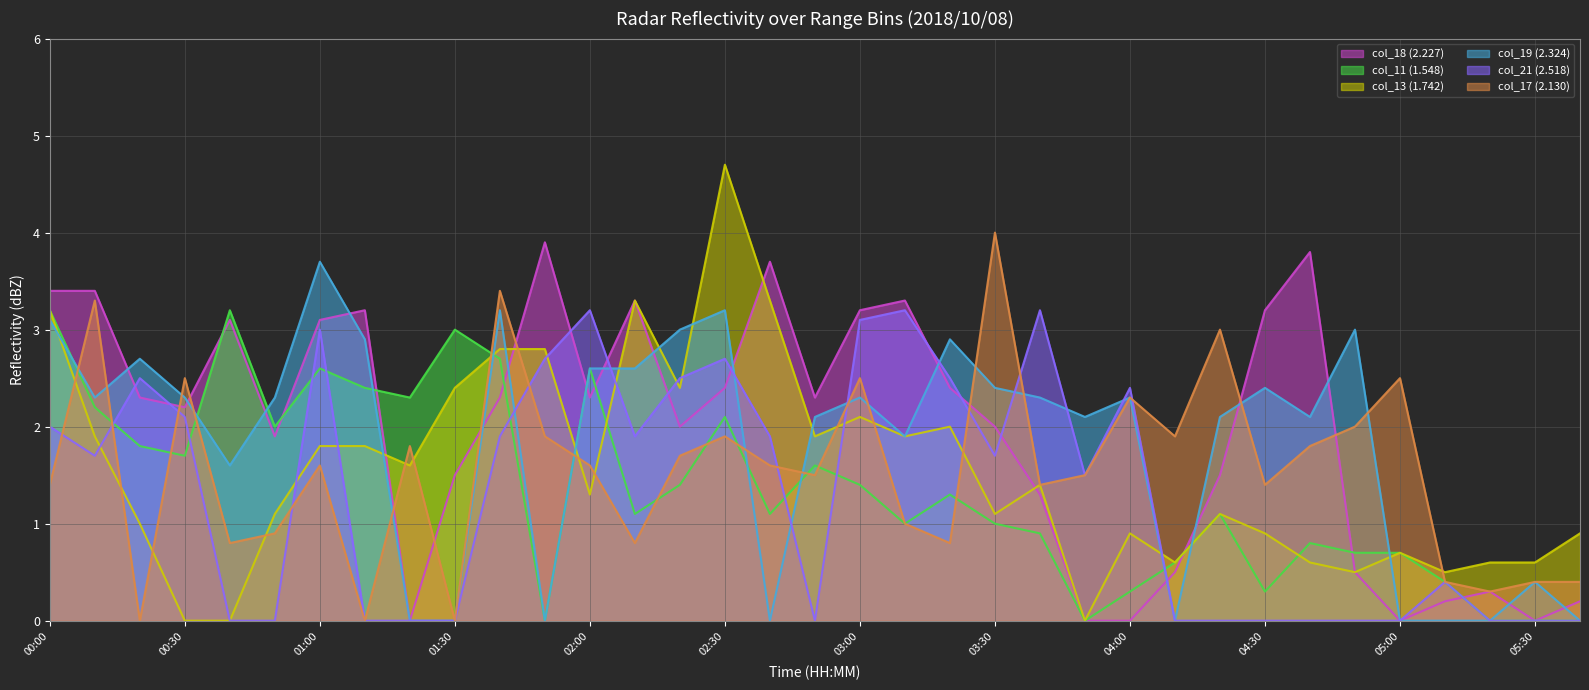

List the labels in order of col_18 (2.227) value, largest first.

01:50, 04:40, 02:40, 00:00, 00:10, 02:10, 03:10, 01:10, 03:00, 04:30, 00:40, 01:00, 02:30, 03:20, 00:20, 01:40, 02:00, 02:50, 00:30, 02:20, 03:30, 00:50, 01:30, 04:20, 03:40, 04:10, 04:50, 05:20, 05:10, 05:40, 01:20, 03:50, 04:00, 05:00, 05:30